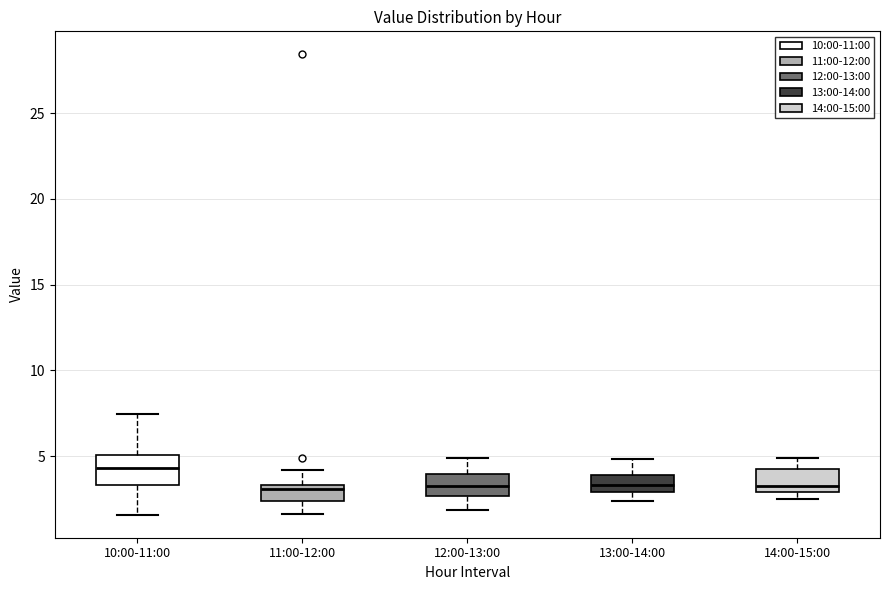

Reading left to right, transcribe this box plot: for each box, give where its median line is, the range the box spans, and where its two whiskers end, as read against the y-axis. The values are not printed on the chart, so give them approximately, as read against the axis.

10:00-11:00: median 4.5, box 3.5 to 5.0, whiskers 1.5 to 7.5
11:00-12:00: median 3.0, box 2.5 to 3.5, whiskers 1.5 to 4.0
12:00-13:00: median 3.5, box 2.5 to 4.0, whiskers 2.0 to 5.0
13:00-14:00: median 3.5, box 3.0 to 4.0, whiskers 2.5 to 5.0
14:00-15:00: median 3.5, box 3.0 to 4.0, whiskers 2.5 to 5.0